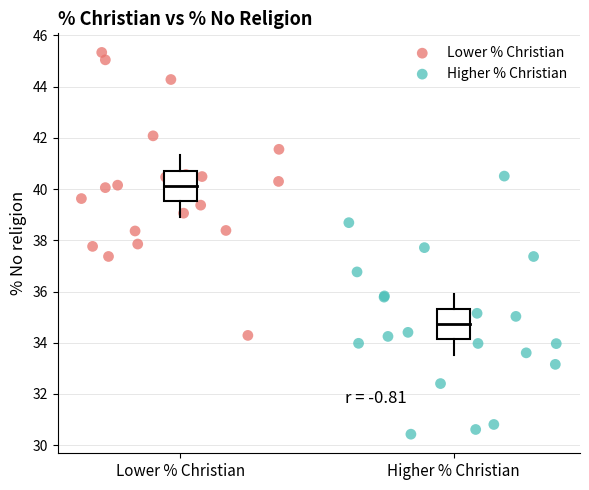

Which series reaches the maximum Y coordinate?

Lower % Christian